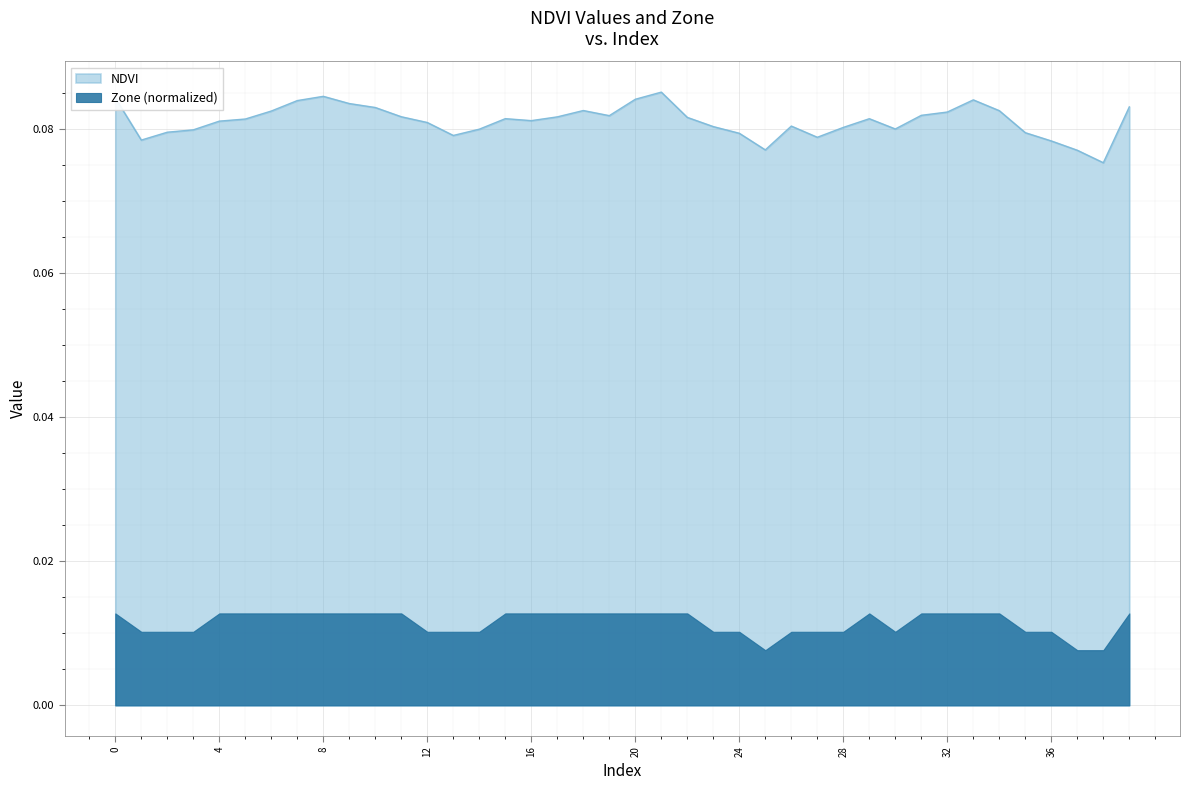

Where is the data nearest to the value 0?

38